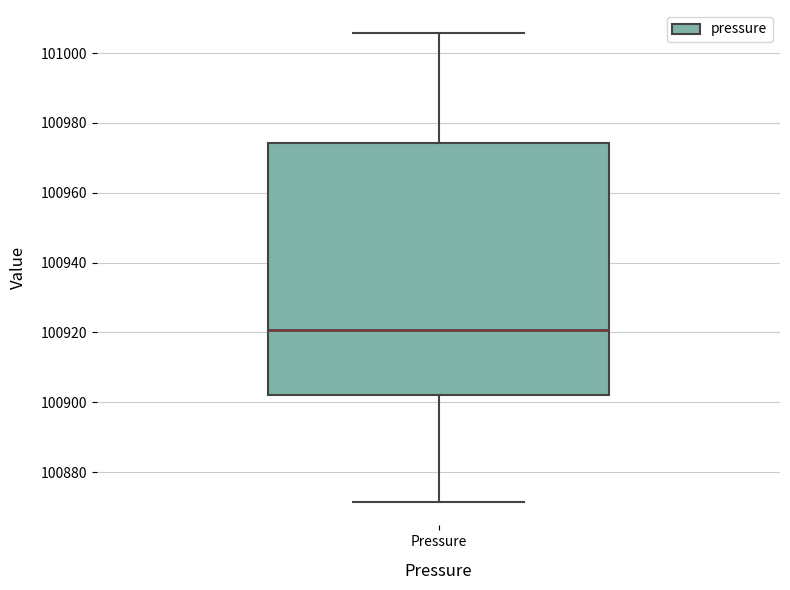

Read this box plot against the y-axis: the position of the median line, the range covered by the box, and the ends of both whiskers. The values are not printed on the chart, so give them approximately, as read against the axis.

median 100920, box 100902 to 100974, whiskers 100872 to 101006